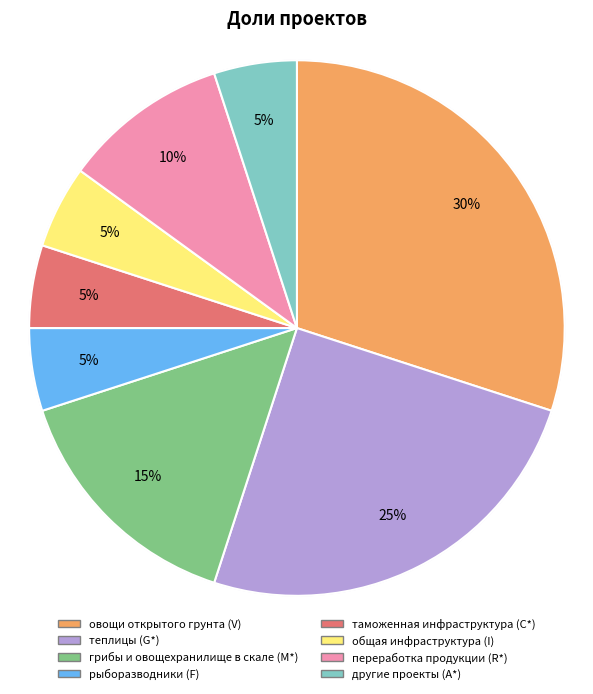

Is there any slice that represents more than half of the pie?

No